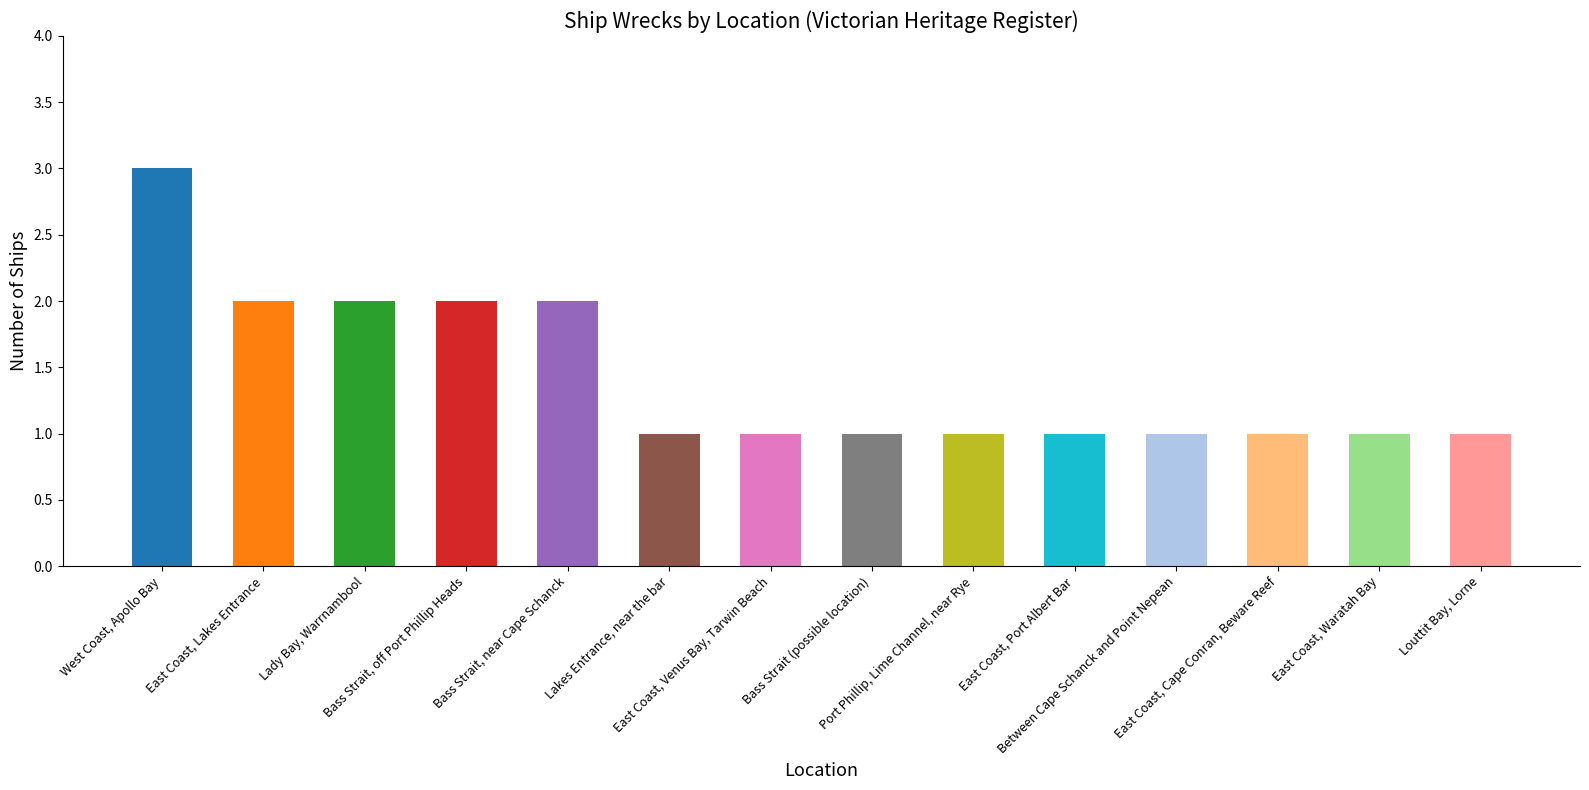

What is the value of the 5th bar from the left?

2